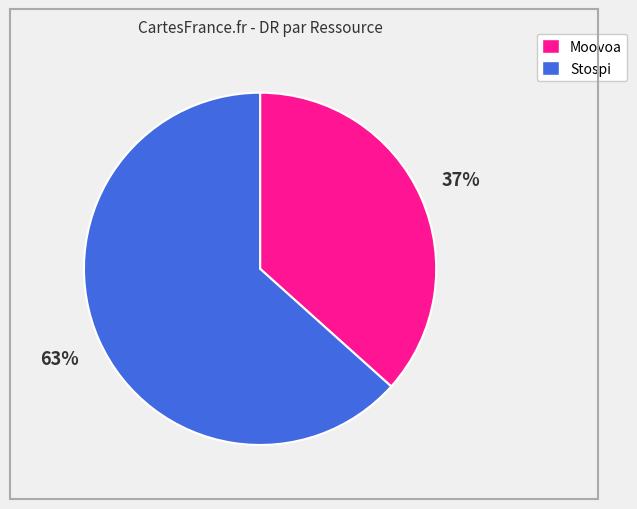

To the nearest percent, what is the average slice percentage?

50%